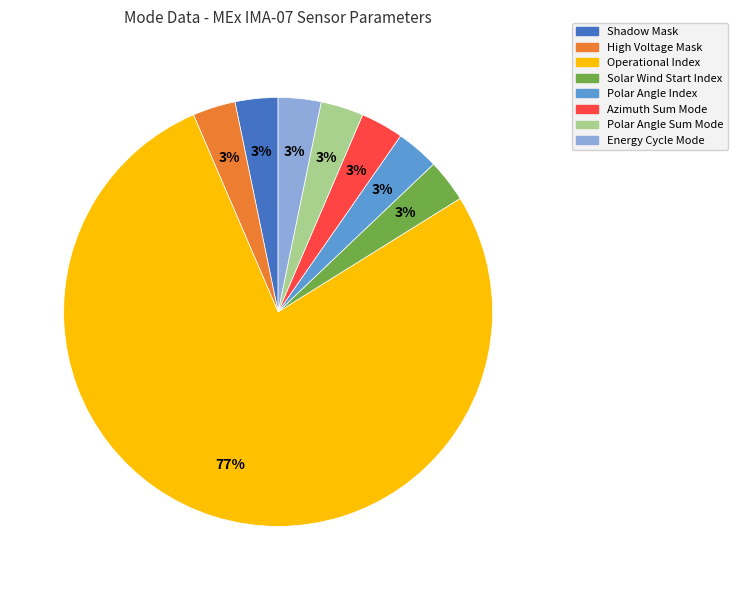

What is the largest slice in the pie chart?

Operational Index